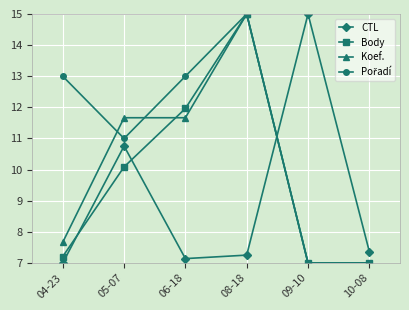

What is the label of the 2nd point from the left?

05-07